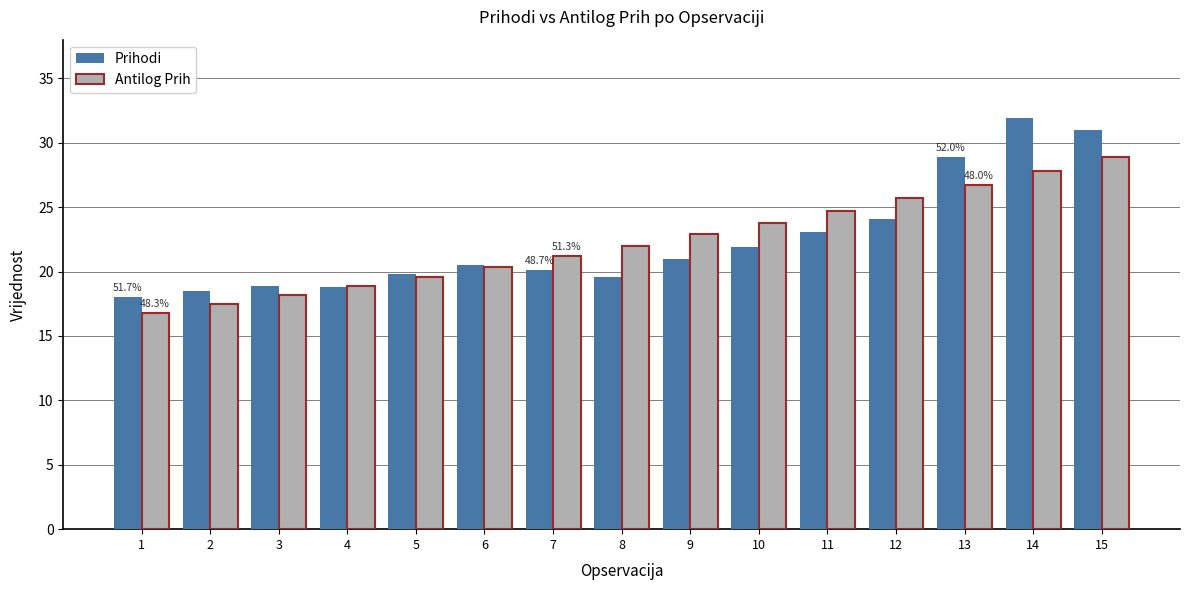

Rank the categories by Antilog Prih value from lowest to highest.

1, 2, 3, 4, 5, 6, 7, 8, 9, 10, 11, 12, 13, 14, 15